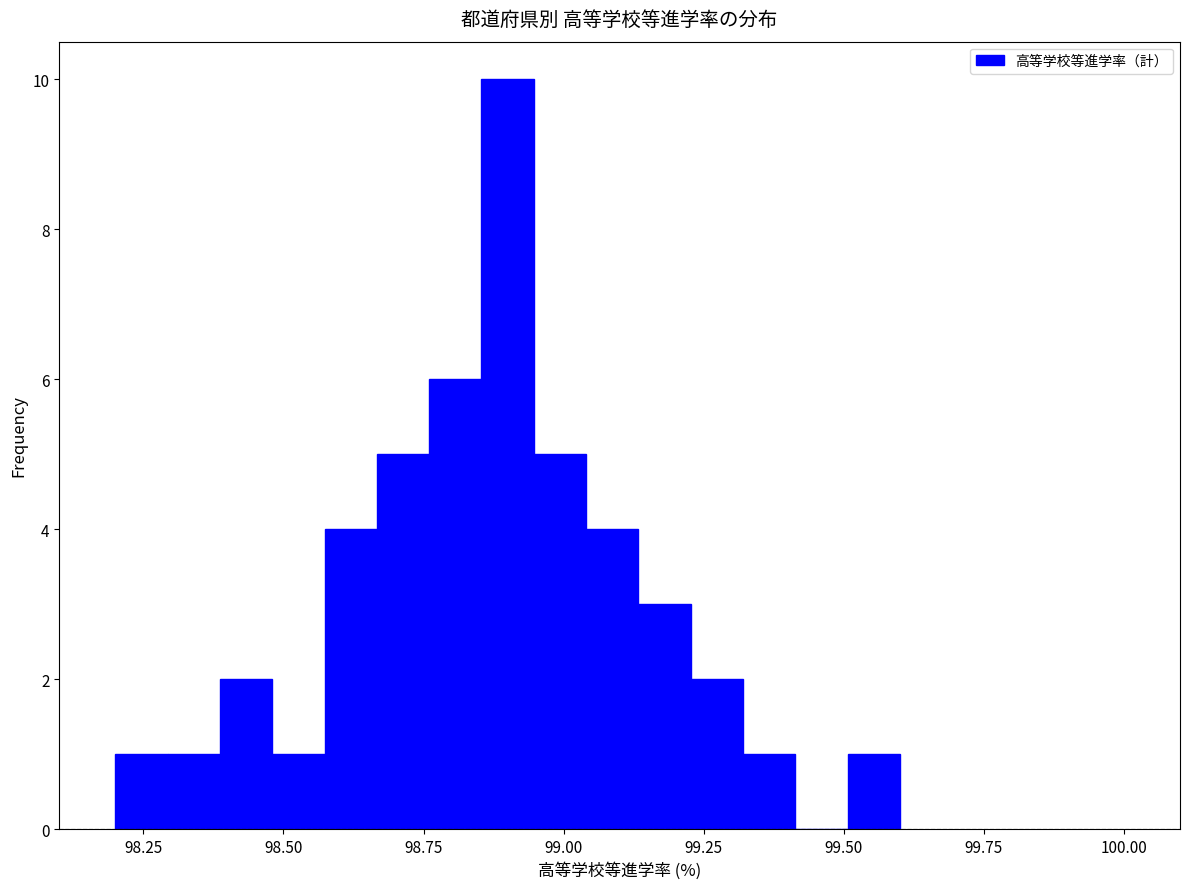

Read against the x-axis, roughly where is the centre of the tallest bar?

98.90